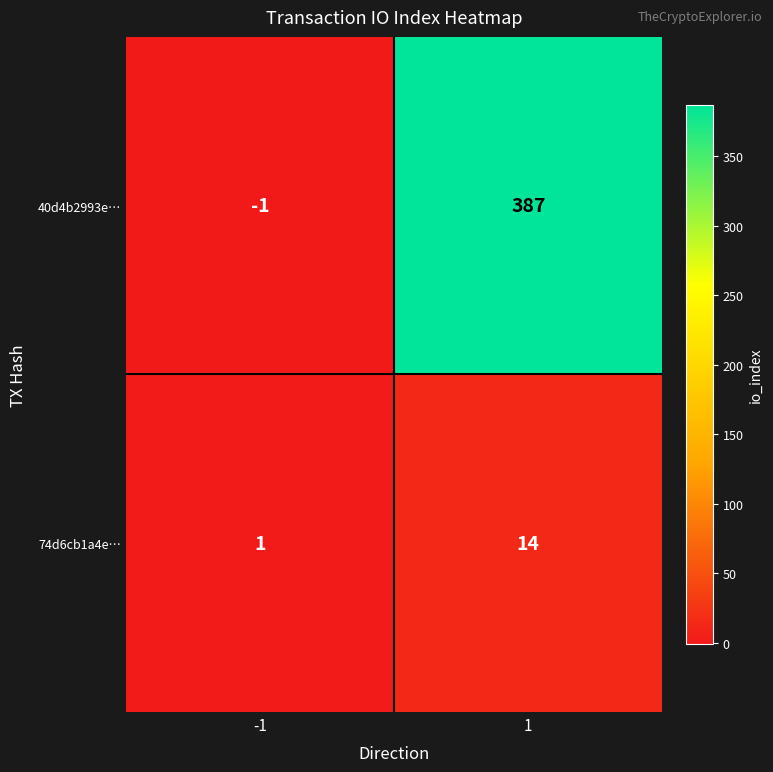

What is the sum of the 74d6cb1a4e… values at -1 and 1?

15